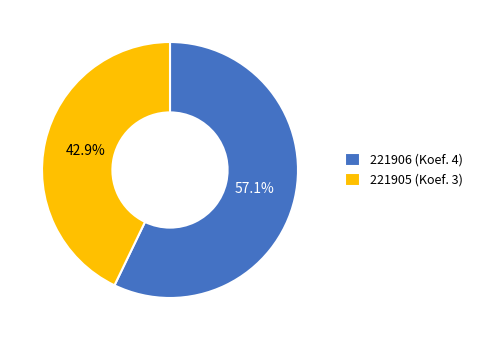

Which has a higher value, 221906 (Koef. 4) or 221905 (Koef. 3)?

221906 (Koef. 4)